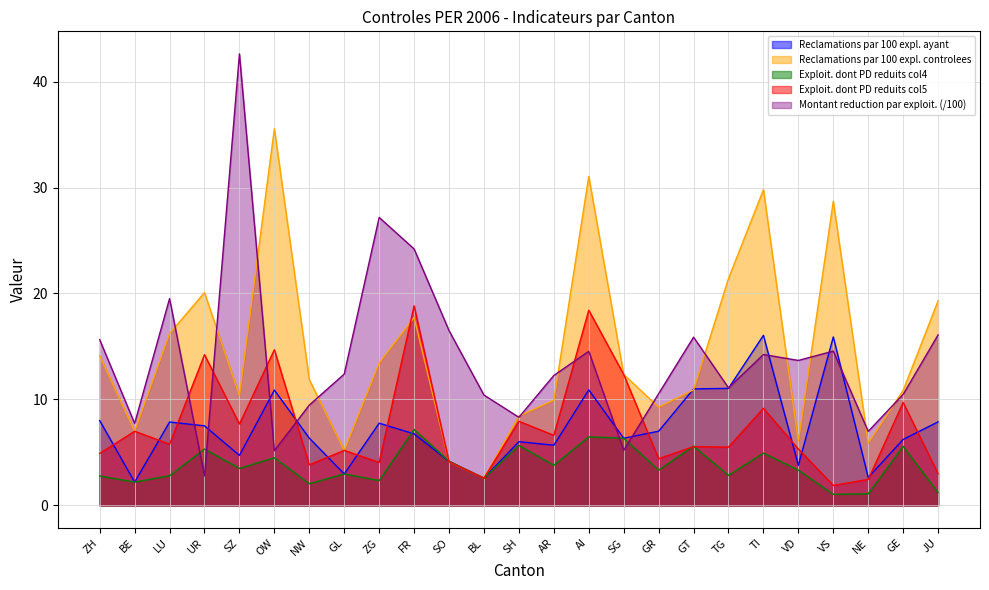

At which label does Exploit. dont PD reduits col5 first exceed 5?

BE